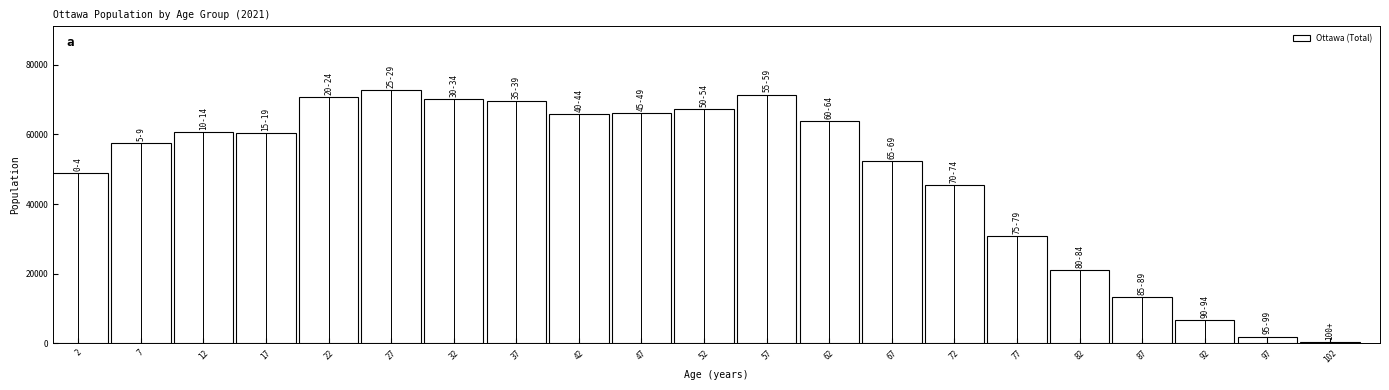

What is the greatest value displayed?

72830